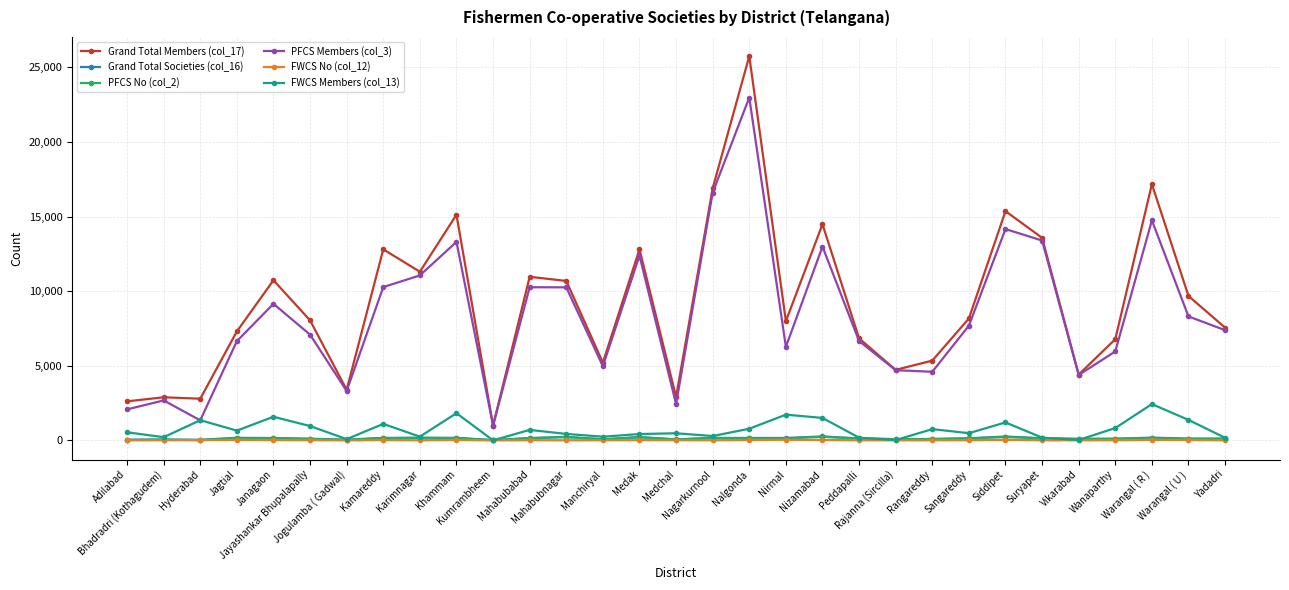

What is the lowest value of the PFCS Members (col_3) series?

989